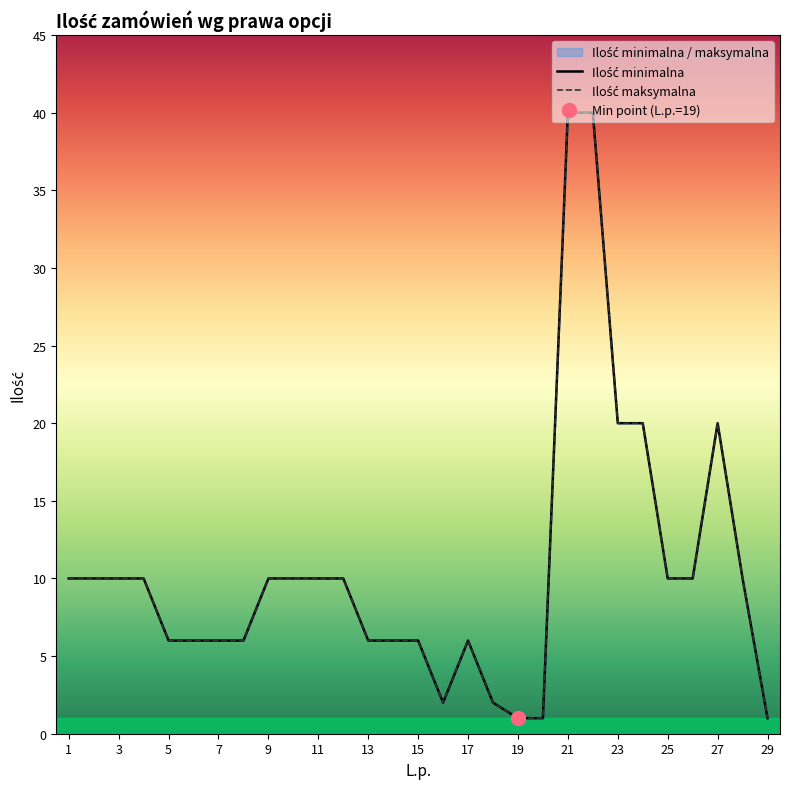

True or false: Ilość minimalna and Ilość maksymalna cross at least once.

False